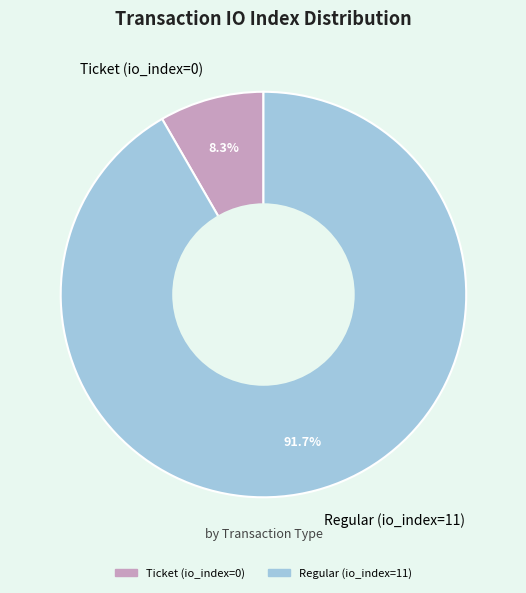

To the nearest percent, what is the difference between the Regular (io_index=11) and Ticket (io_index=0) slice percentages?

83%